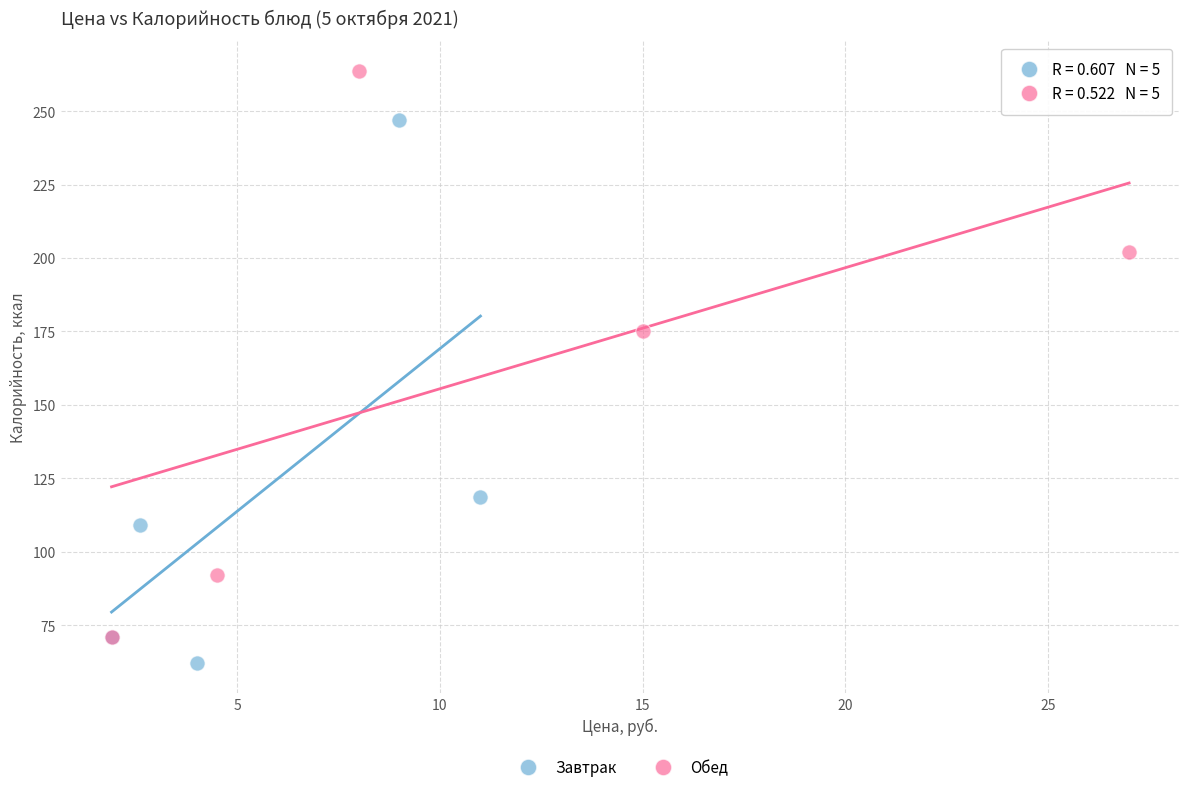

Which series contains the highest Y value?

Обед